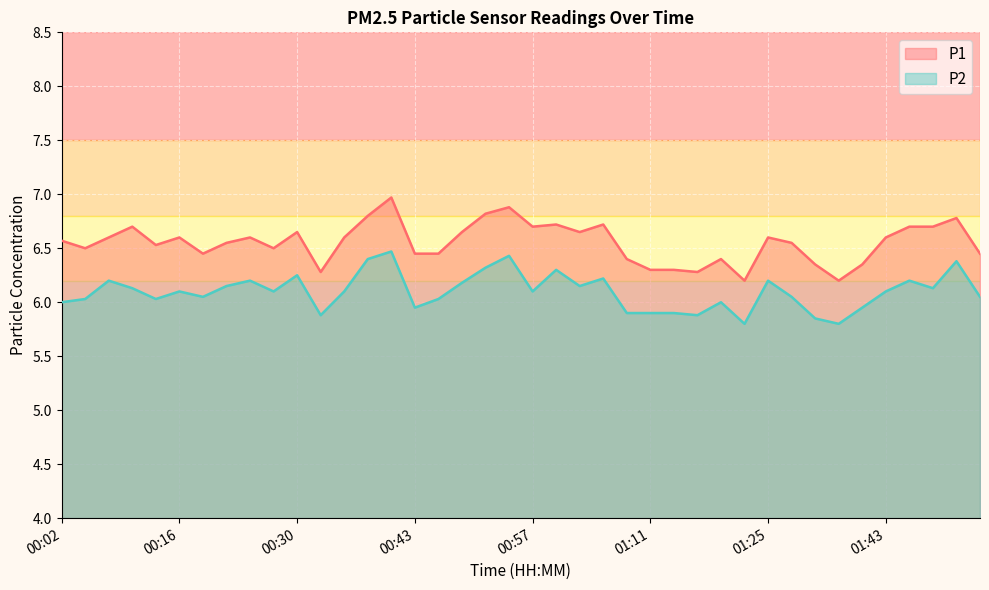

What is the value of the P1 point at the 13th from the left?

6.6